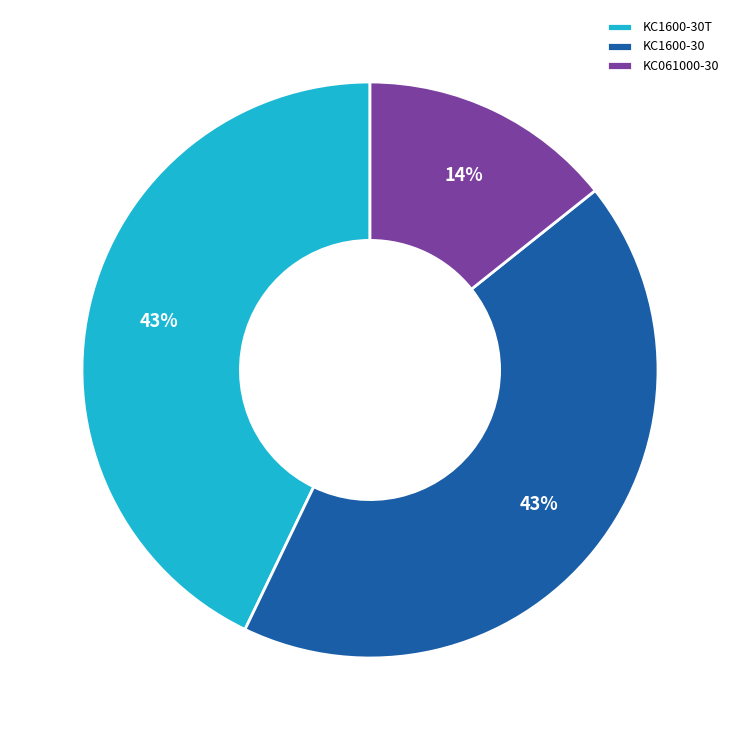

True or false: KC061000-30 accounts for 14% of the total.

True